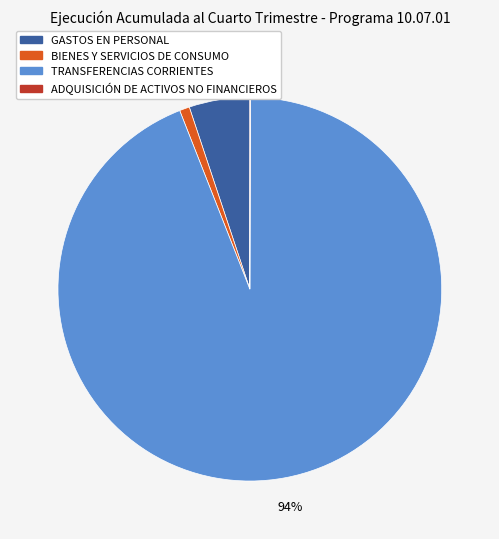

Combined, what portion of the pie is GASTOS EN PERSONAL and ADQUISICIÓN DE ACTIVOS NO FINANCIEROS?

5.2%